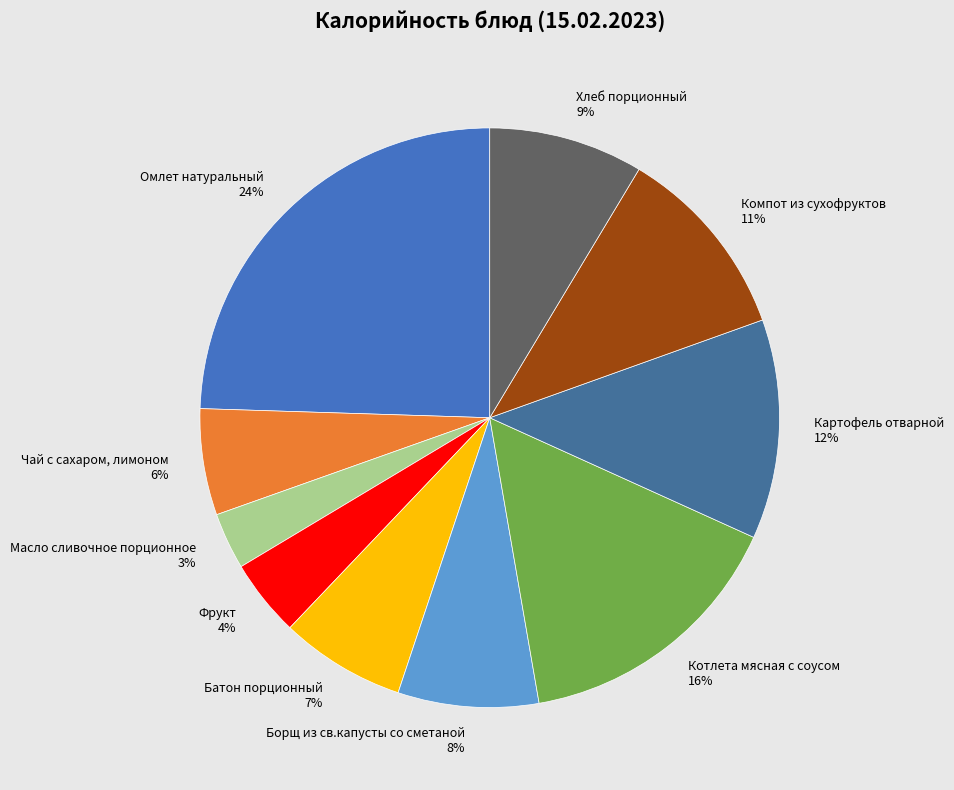

To the nearest percent, what is the difference between the largest and smallest slice percentages?

21%